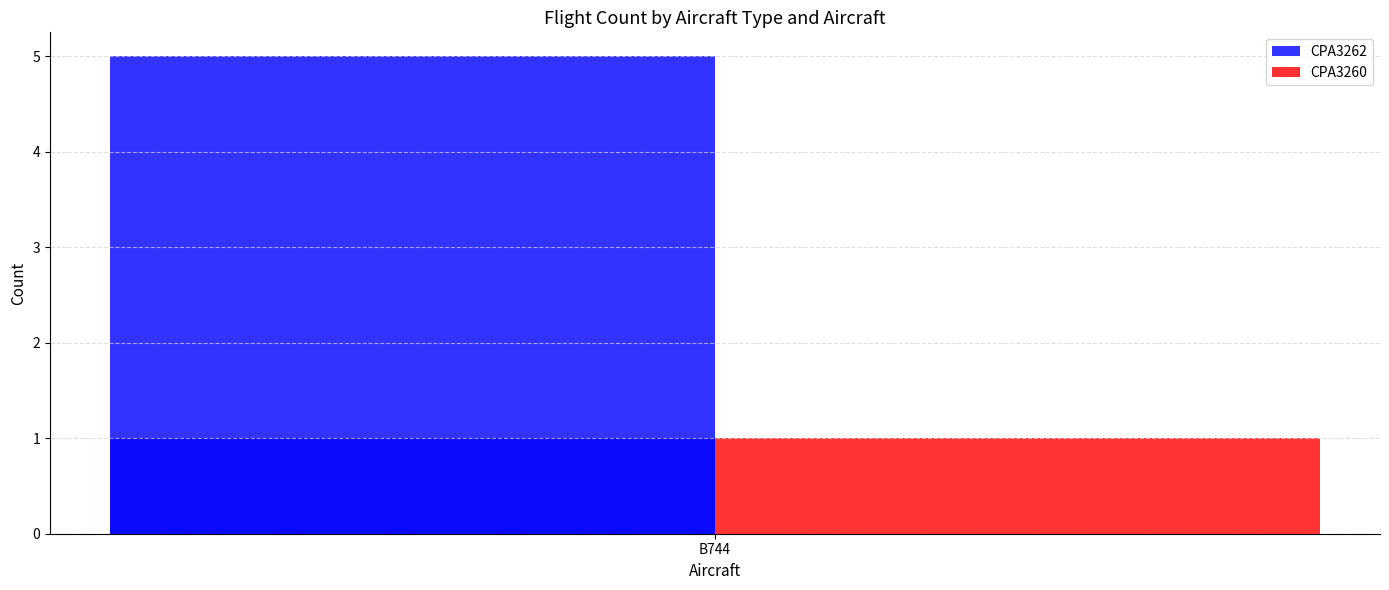

What is the sum of all CPA3262 values?

6